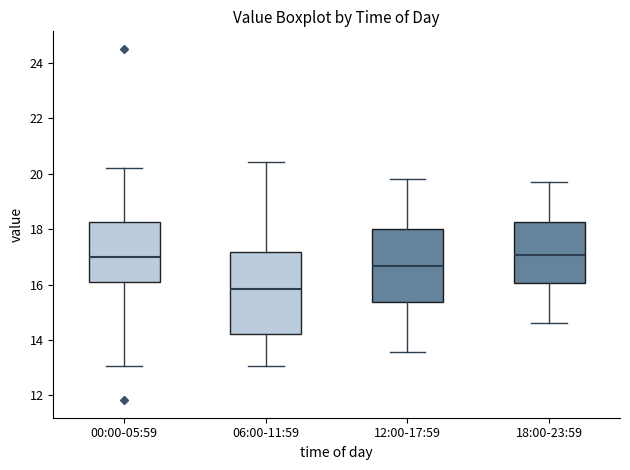

Where is the upper edge of the box for 06:00-11:59 on the y-axis? The values are not printed on the chart, so give them approximately, as read against the axis.

17.2